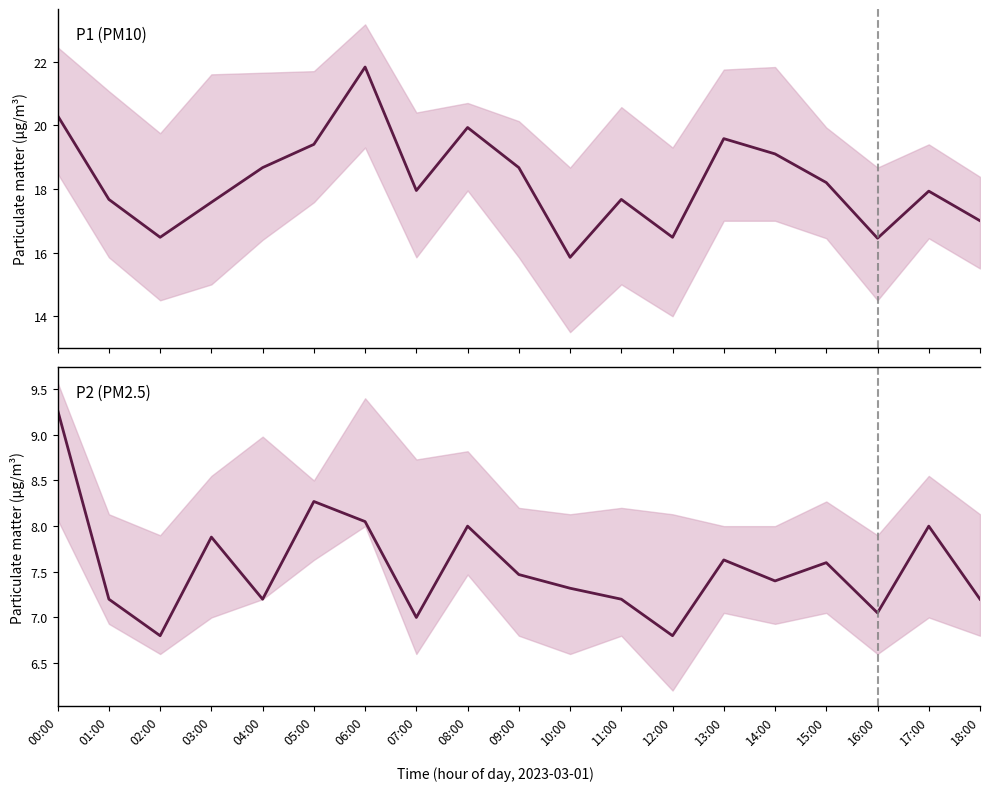

What value does the P1 series have at 00:00?

20.3